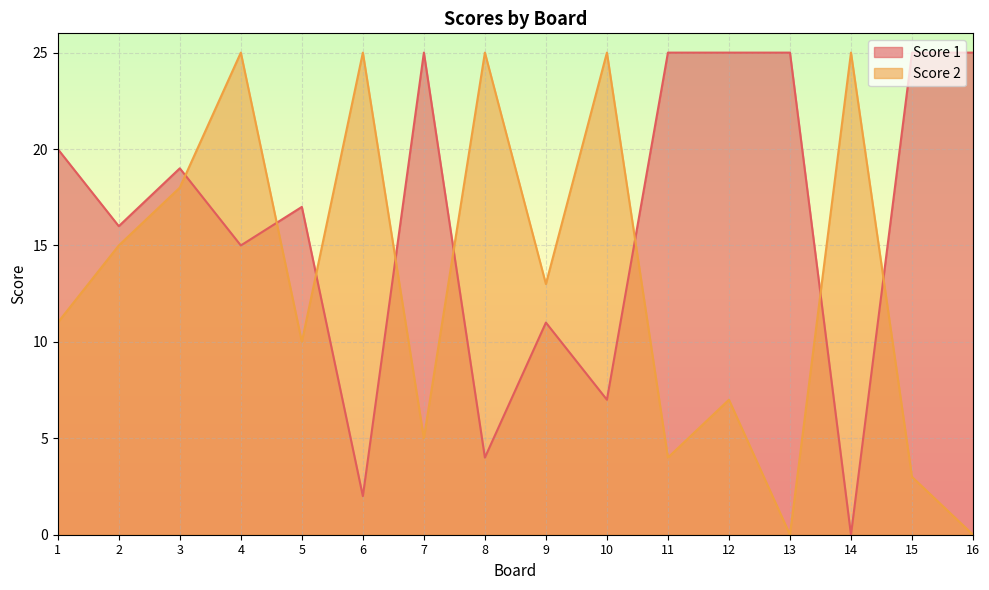

What is the difference between the maximum and second lowest values in the Score 2 series?

25